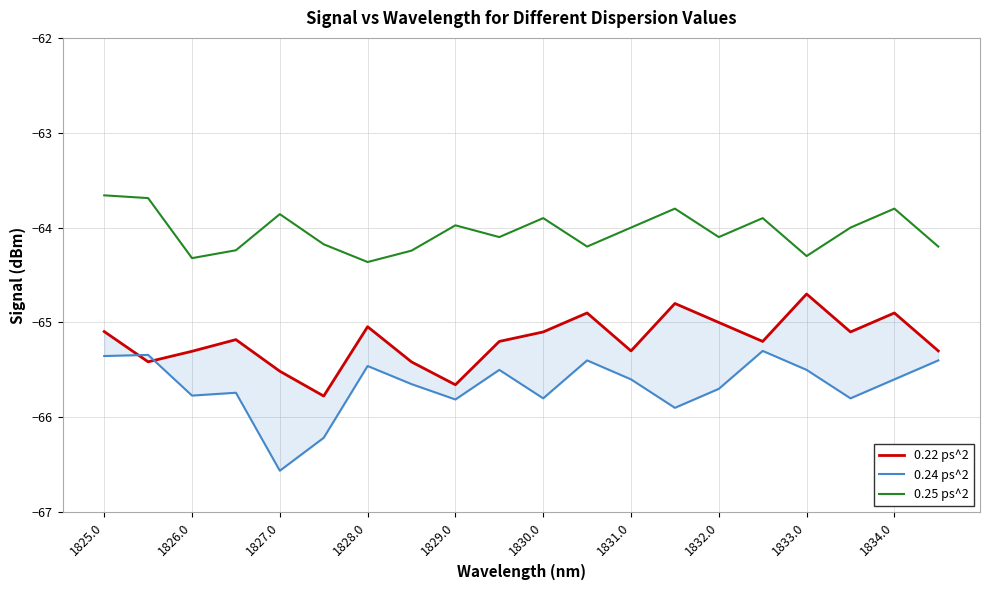

What is the sum of all 0.24 ps^2 values?

-1313.4